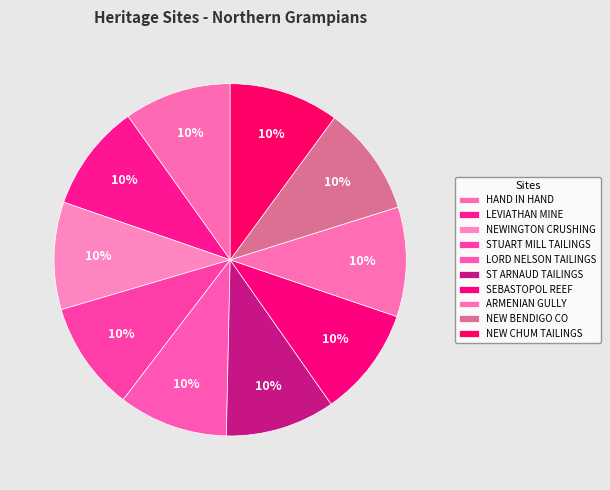

To the nearest percent, what is the average slice percentage?

10%